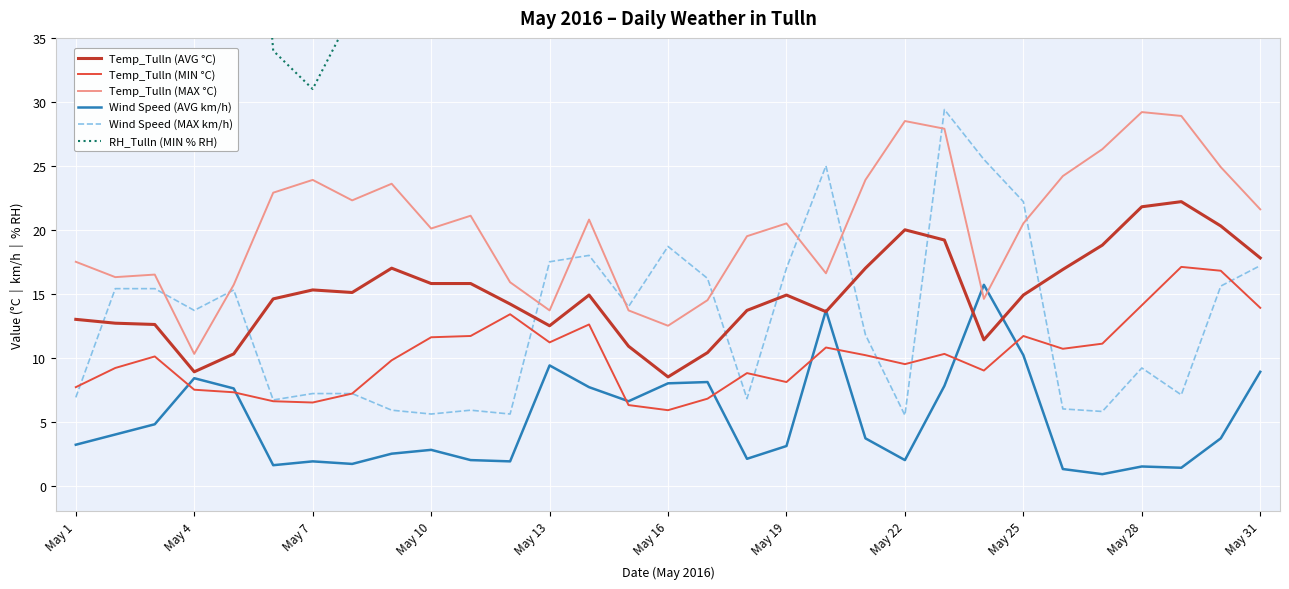

True or false: Wind Speed (MAX km/h) and Wind Speed (AVG km/h) cross at least once.

False